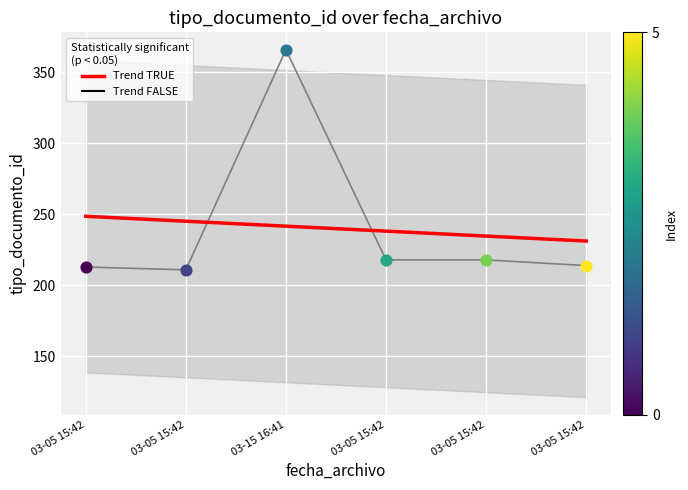

Which has a higher value, 03-05 15:42 or 03-05 15:42?

03-05 15:42